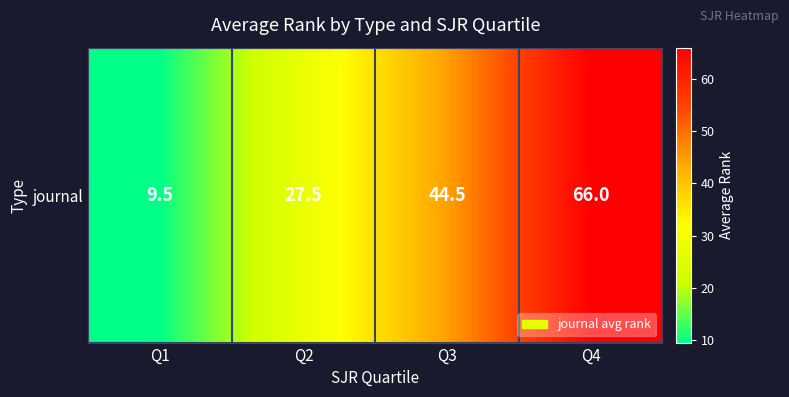

How many distinct data groups are displayed?

1